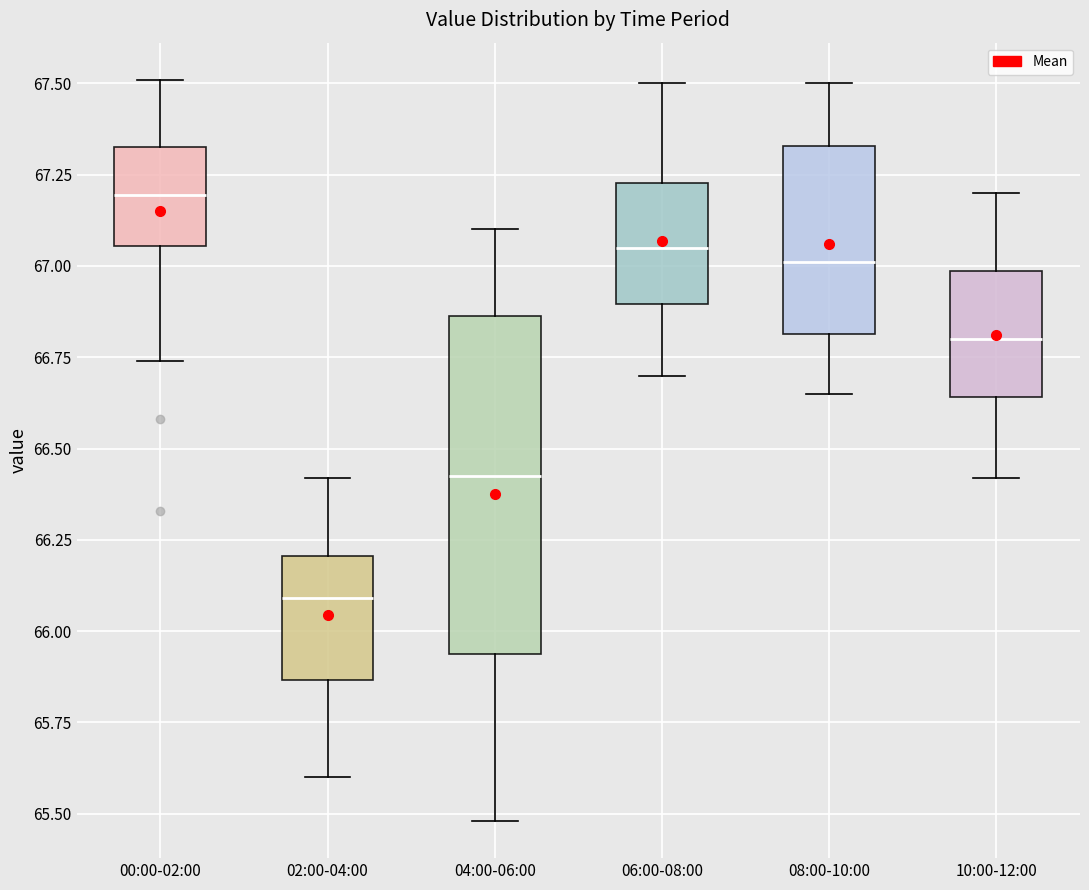

Reading left to right, read every box against the y-axis: the position of its median line, the range the box covers, and the ends of its whiskers. The values are not printed on the chart, so give them approximately, as read against the axis.

00:00-02:00: median 67.20, box 67.05 to 67.35, whiskers 66.75 to 67.50
02:00-04:00: median 66.10, box 65.85 to 66.20, whiskers 65.60 to 66.40
04:00-06:00: median 66.45, box 65.95 to 66.85, whiskers 65.50 to 67.10
06:00-08:00: median 67.05, box 66.90 to 67.25, whiskers 66.70 to 67.50
08:00-10:00: median 67.00, box 66.80 to 67.35, whiskers 66.65 to 67.50
10:00-12:00: median 66.80, box 66.65 to 67.00, whiskers 66.40 to 67.20